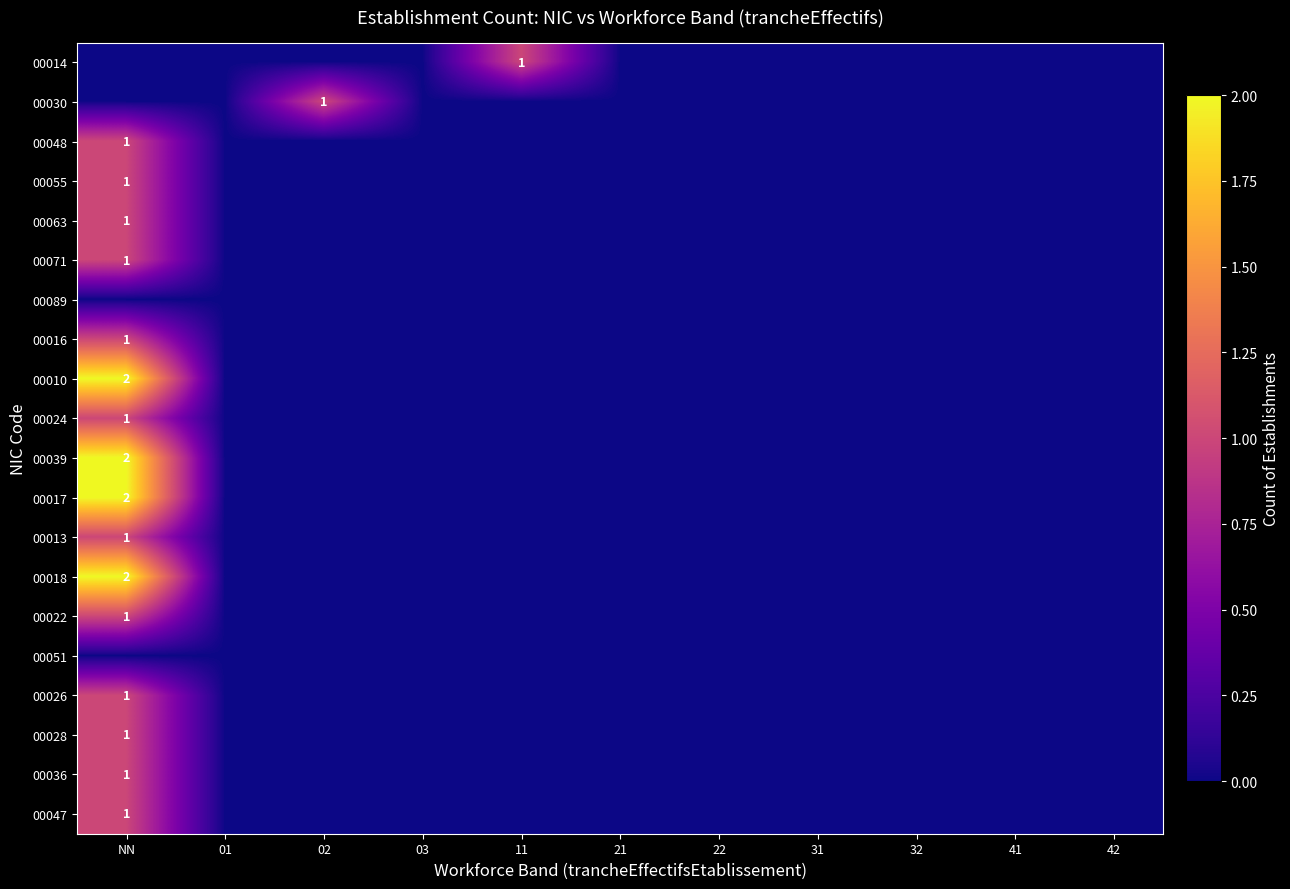

What is the sum of all 00022 values?

1